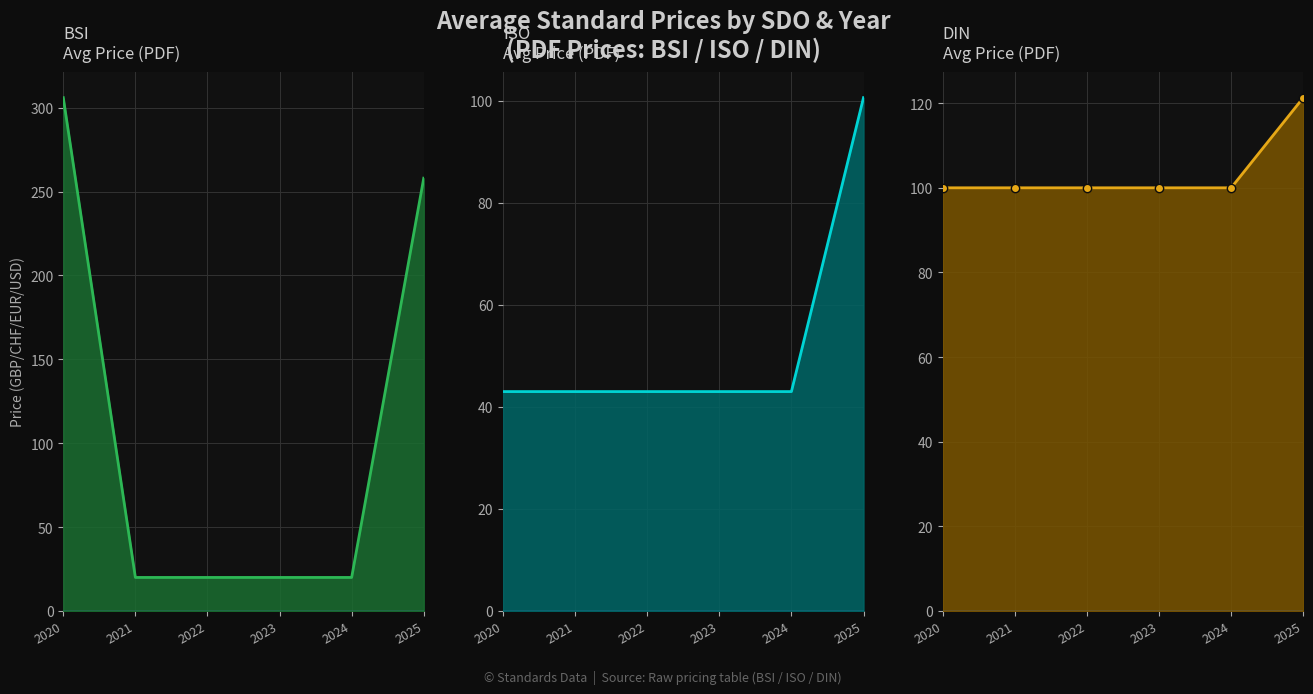

What is the value of the ISO Avg Price (PDF) point at the 5th from the left?

43.0